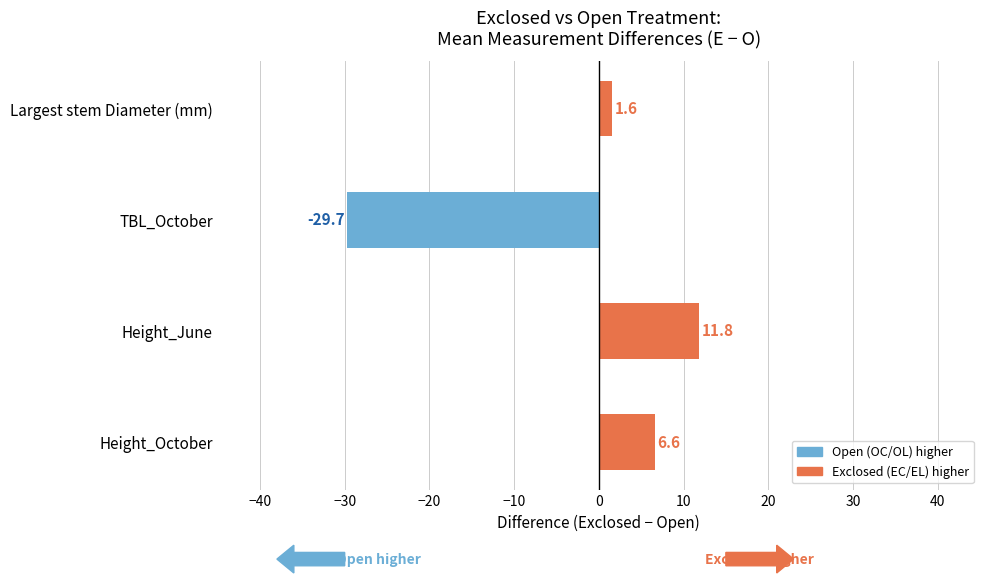

How many values exceed 6?

2